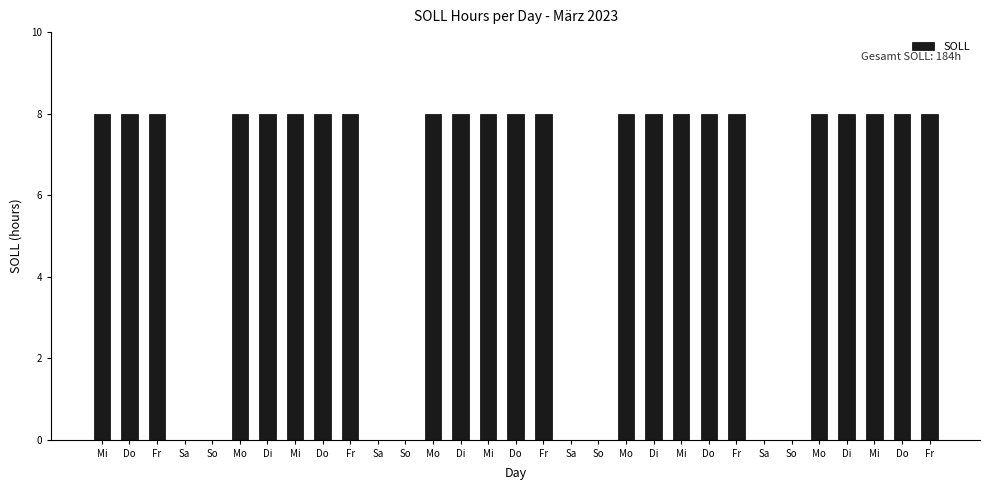

List the labels in order of value, largest first.

Mi, Do, Fr, Mo, Di, Mi, Do, Fr, Mo, Di, Mi, Do, Fr, Mo, Di, Mi, Do, Fr, Mo, Di, Mi, Do, Fr, Sa, So, Sa, So, Sa, So, Sa, So